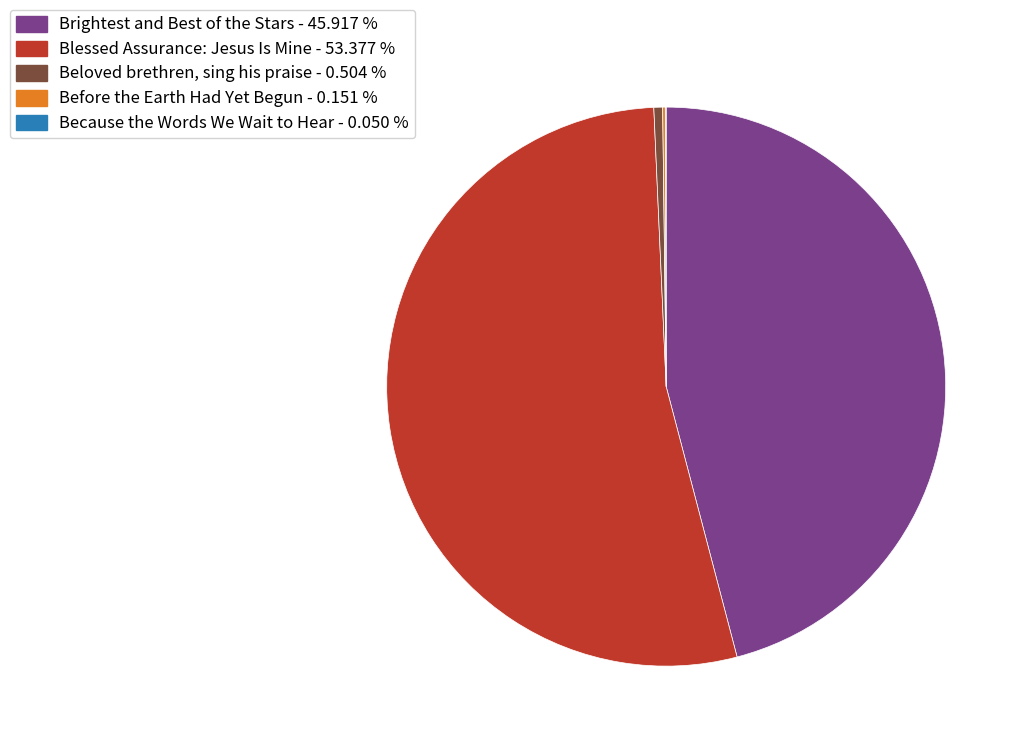

The Blessed Assurance: Jesus Is Mine slice represents 53% of the pie. True or false?

True